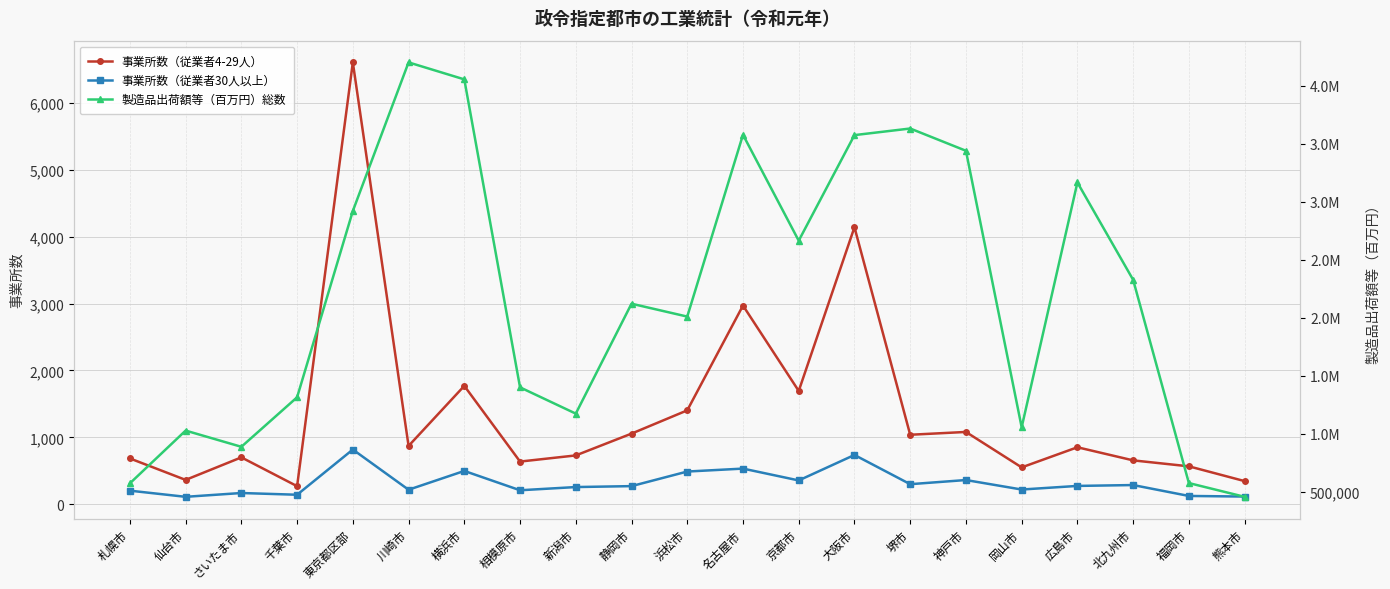

At which label does 事業所数（従業者4-29人） first exceed 852?

東京都区部